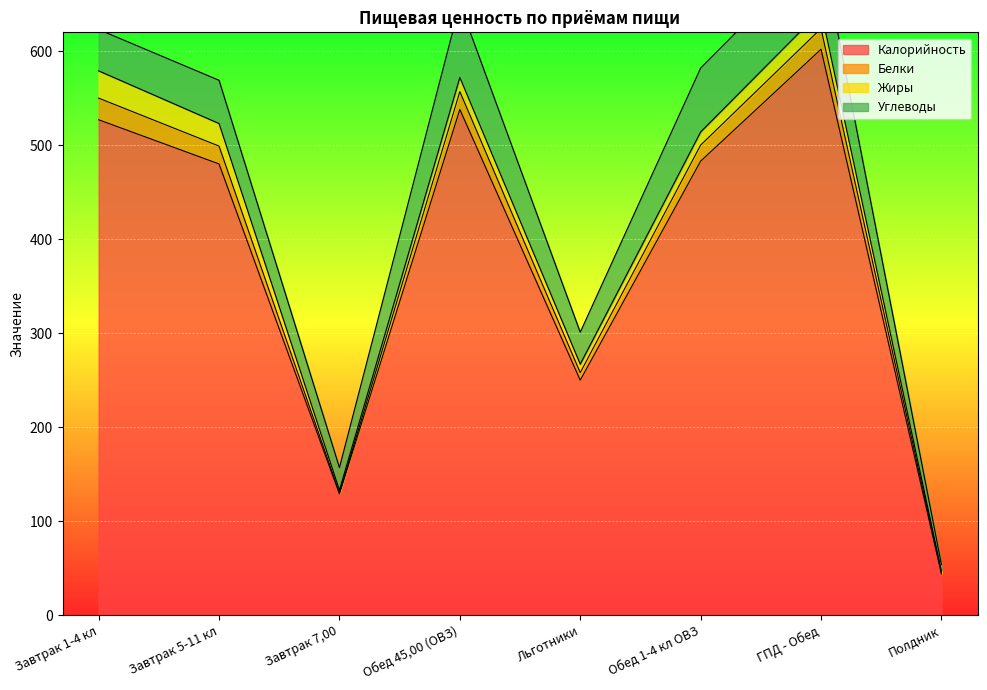

True or false: Белки and Калорийность intersect in this chart.

False